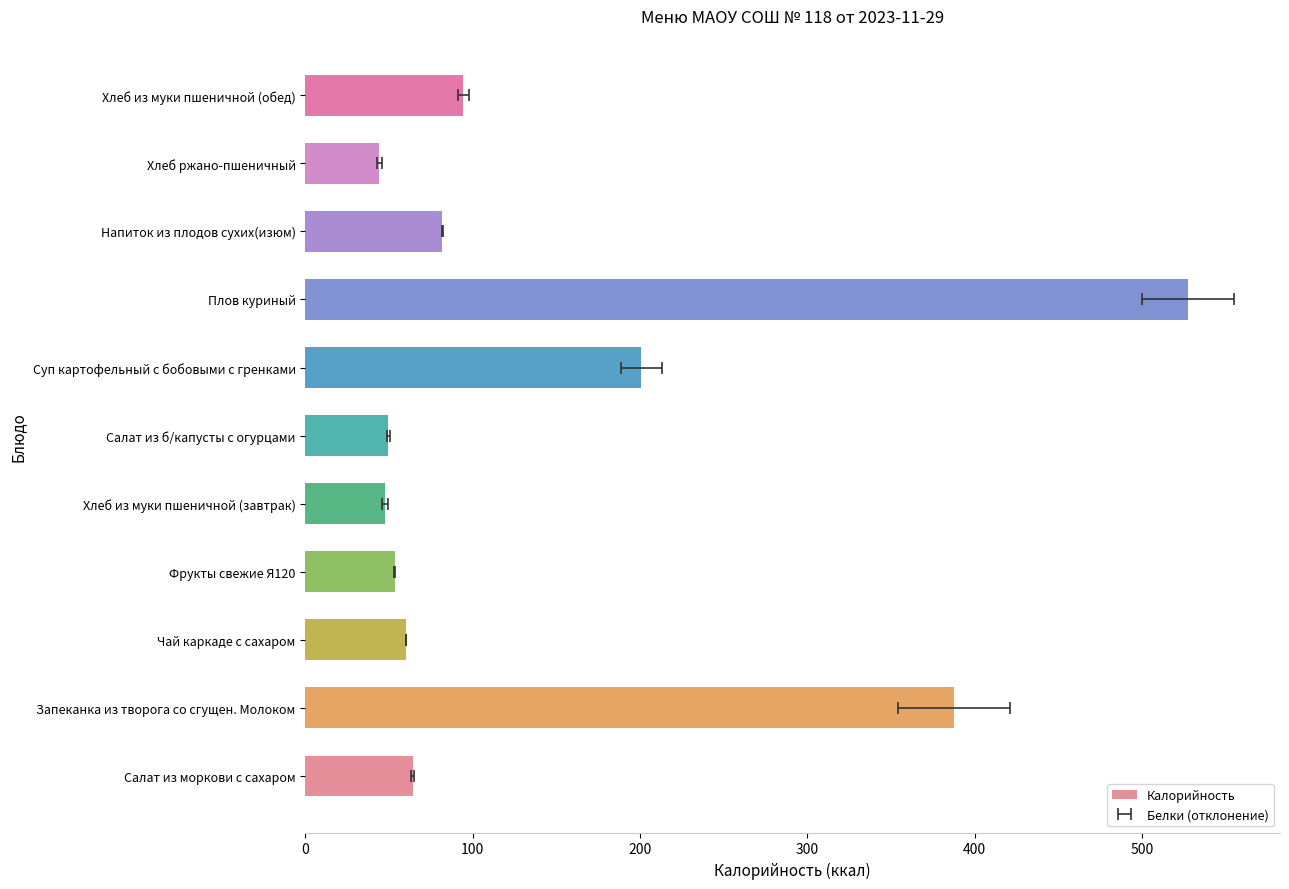

What is the difference between the second highest and minimum values?

343.4